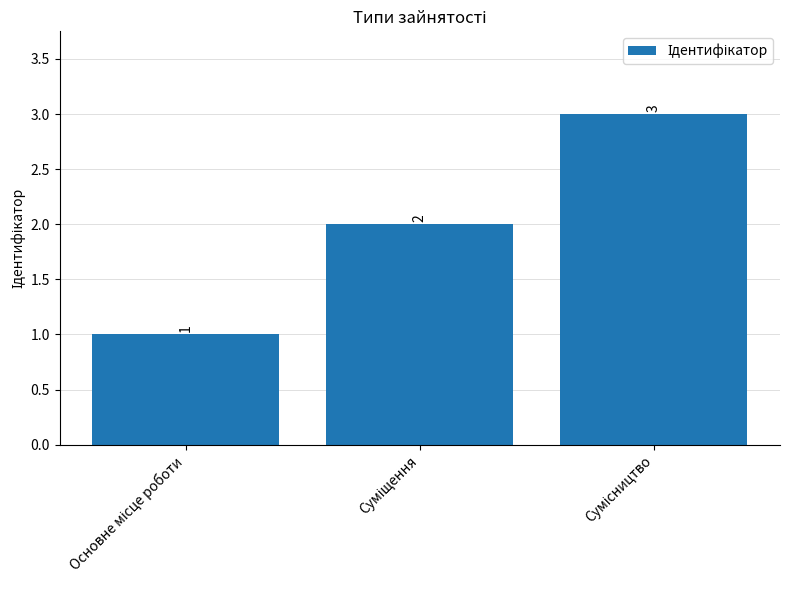

Reading right to left, extract all data points from this chart.

3	2	1